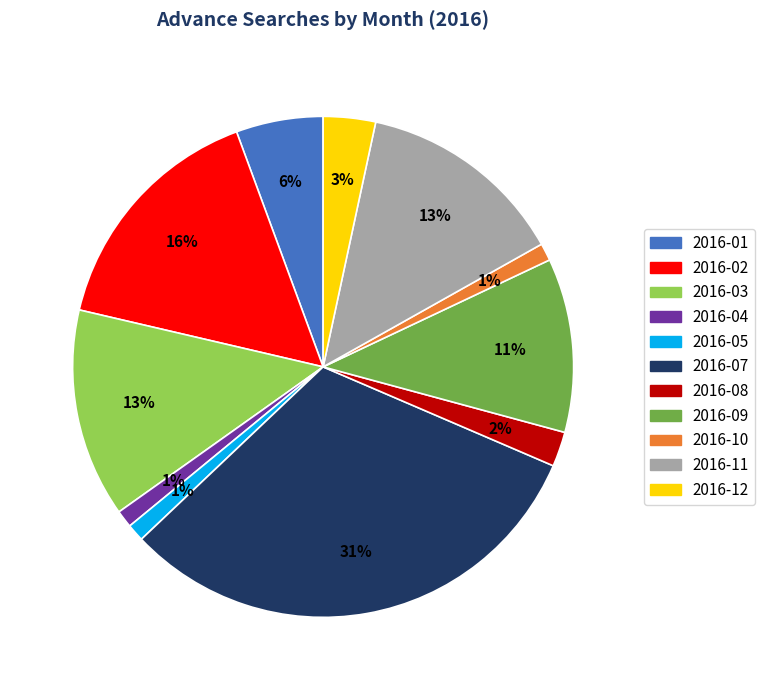

Does any single category account for the majority?

No